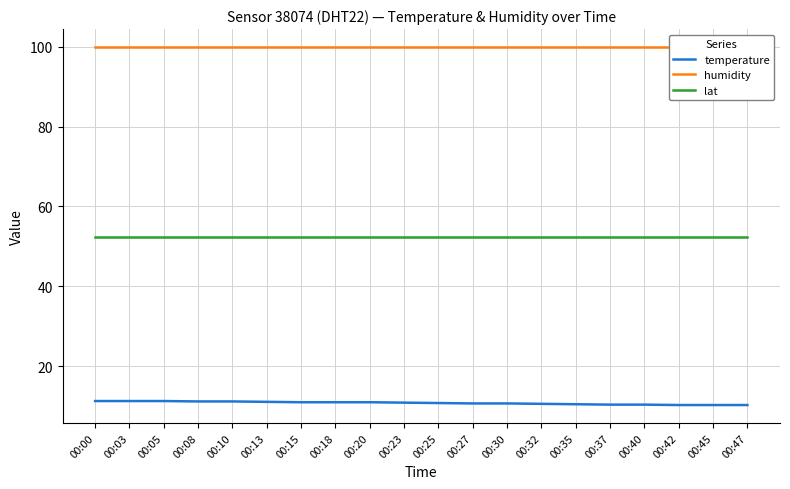

Which category has the highest value across all series?

00:00